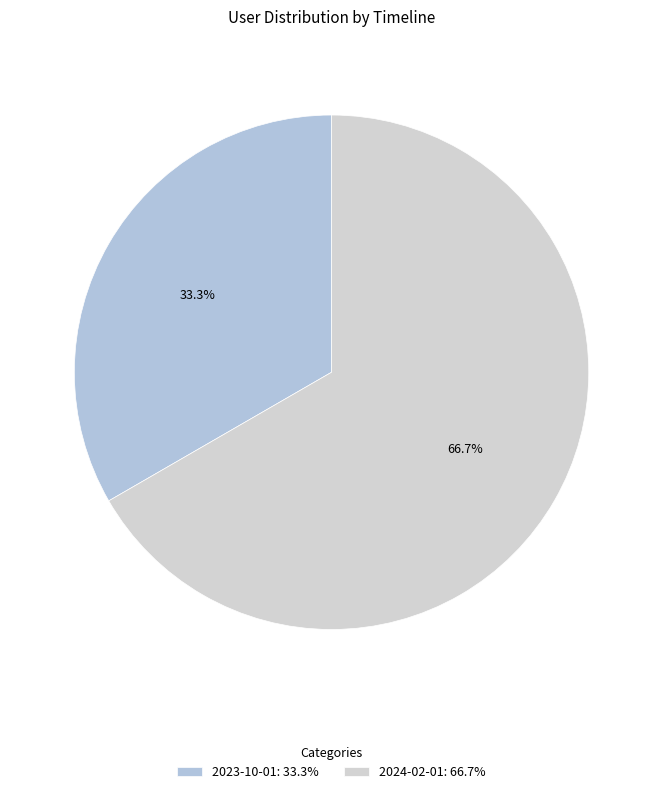

Count the number of slices in the pie.

2